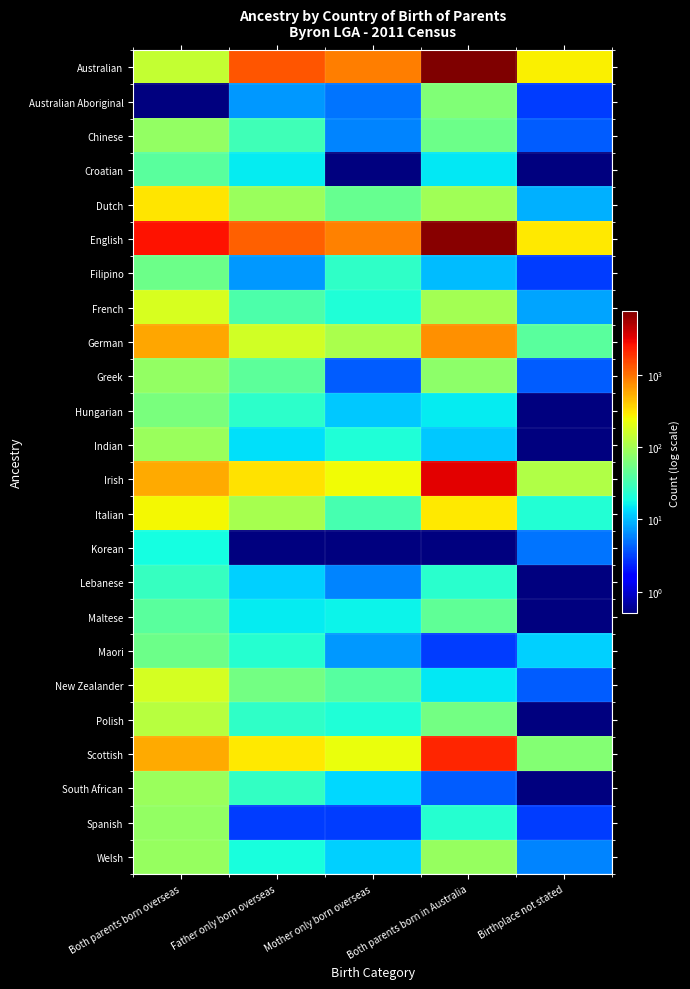

Between Both parents born overseas and Both parents born in Australia, which series saw the biggest shift?

Australian